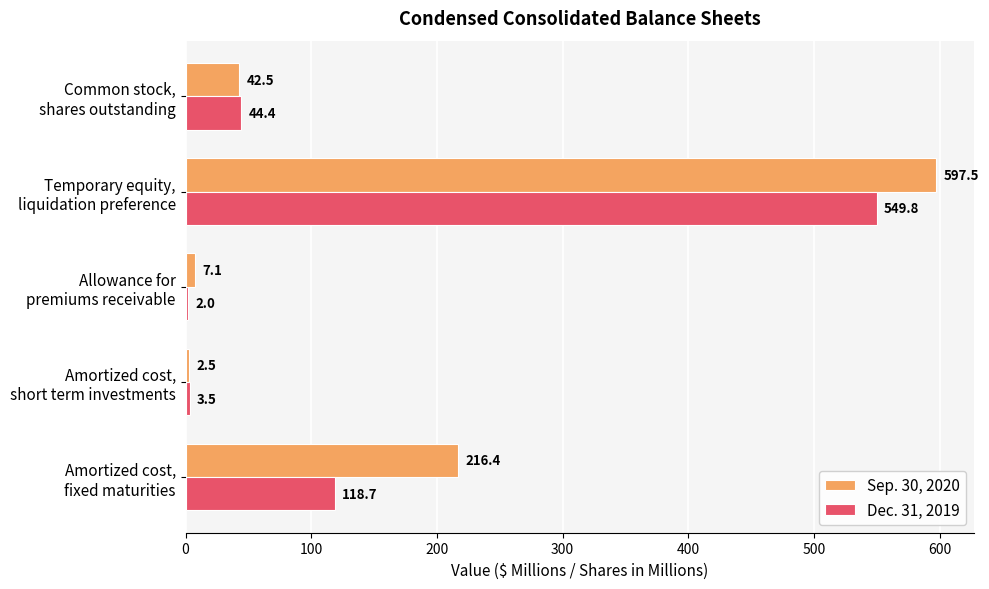

Which series has the largest total across all categories?

Sep. 30, 2020